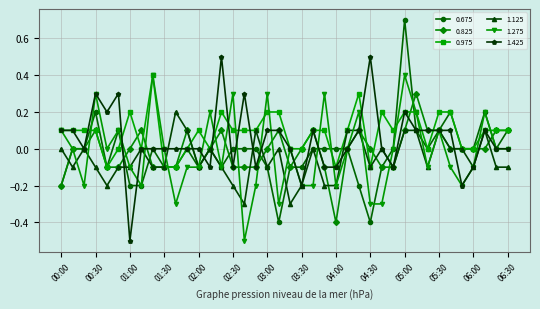

What is the maximum value for 1.425?

0.5